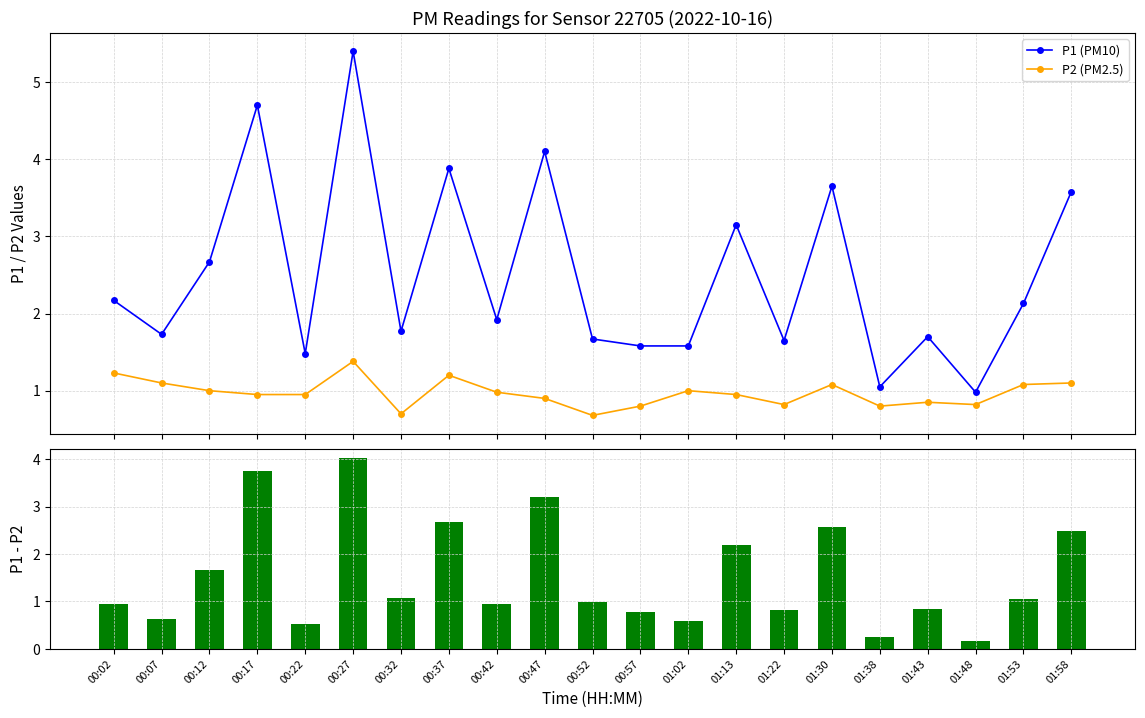

How many categories are shown in the chart?

21